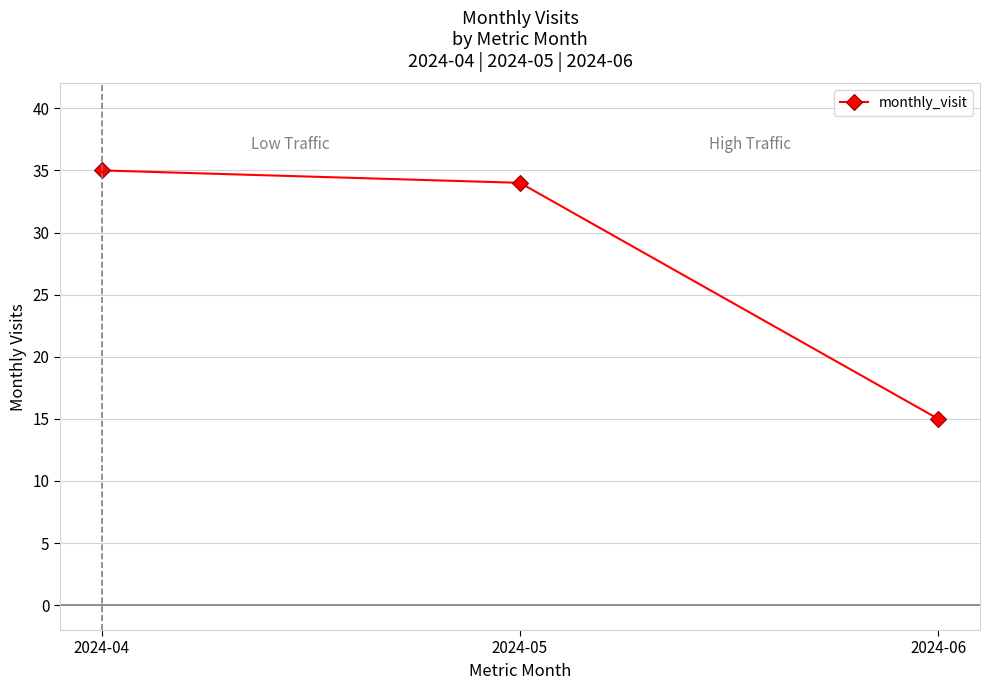

How many data points are less than 34?

1